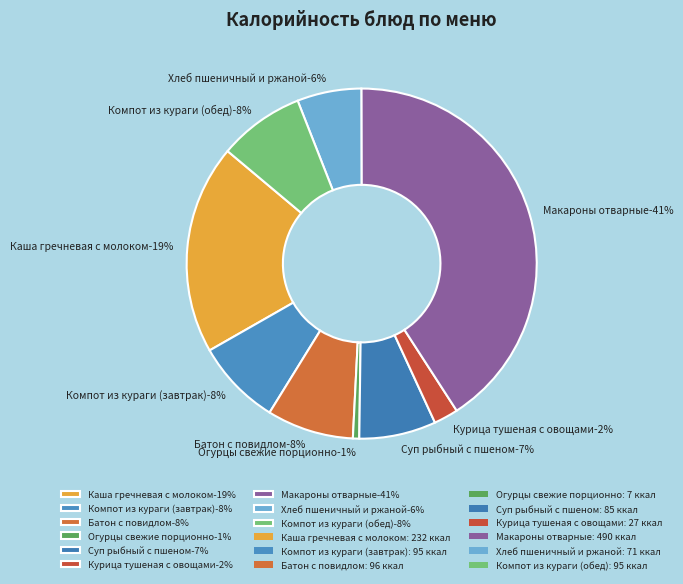

Count the number of slices in the pie.

9